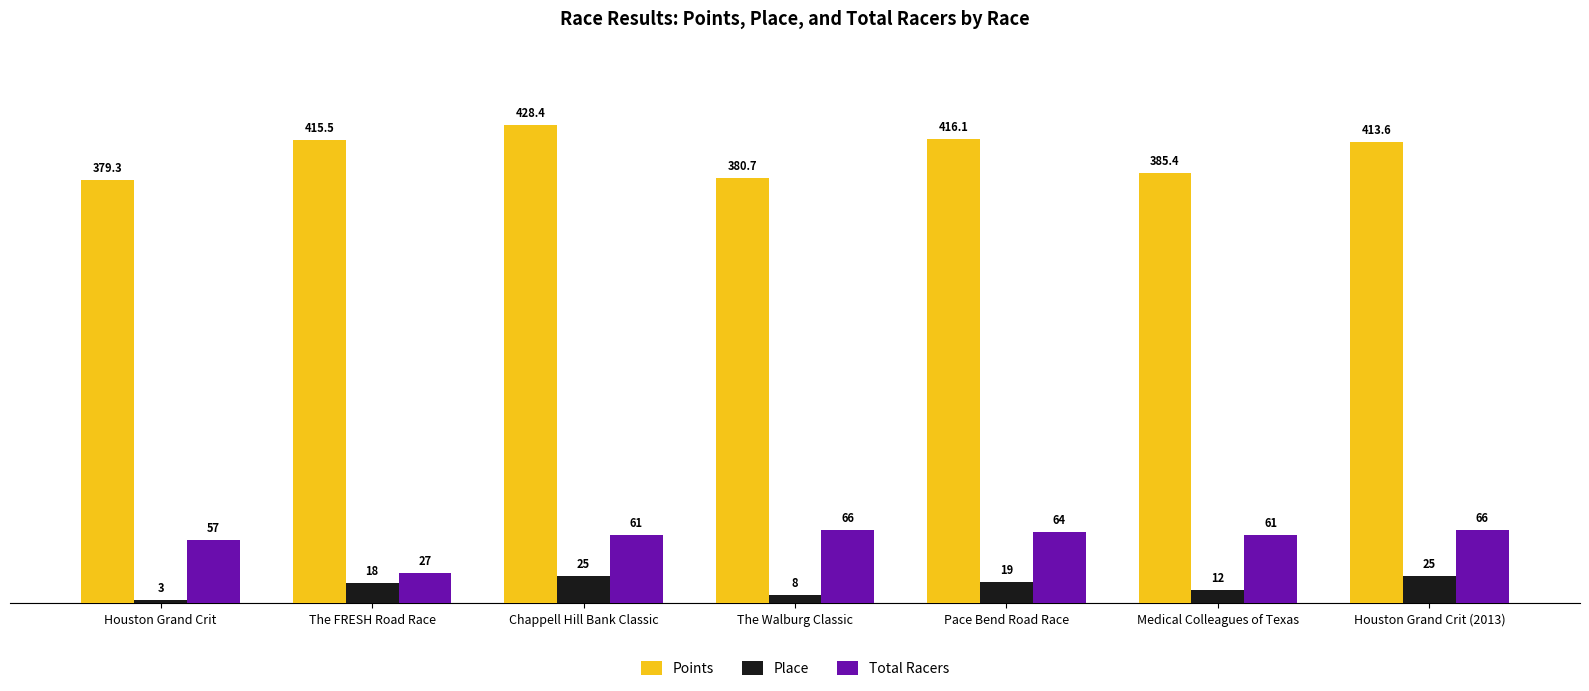

How many values in the Place series are below 18?

3